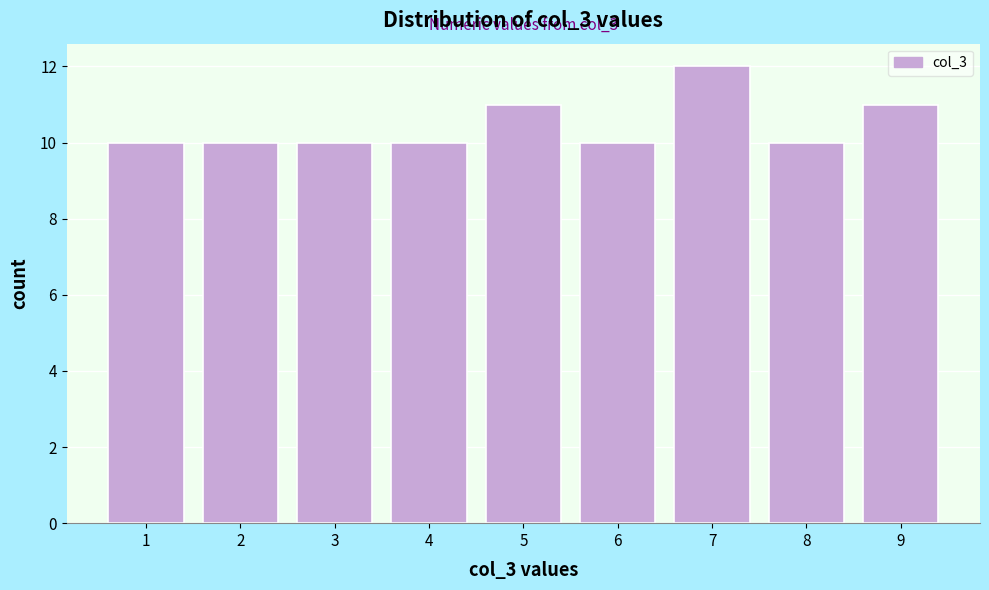

Over which range of the x-axis is the bar tallest?

6.5 to 7.5